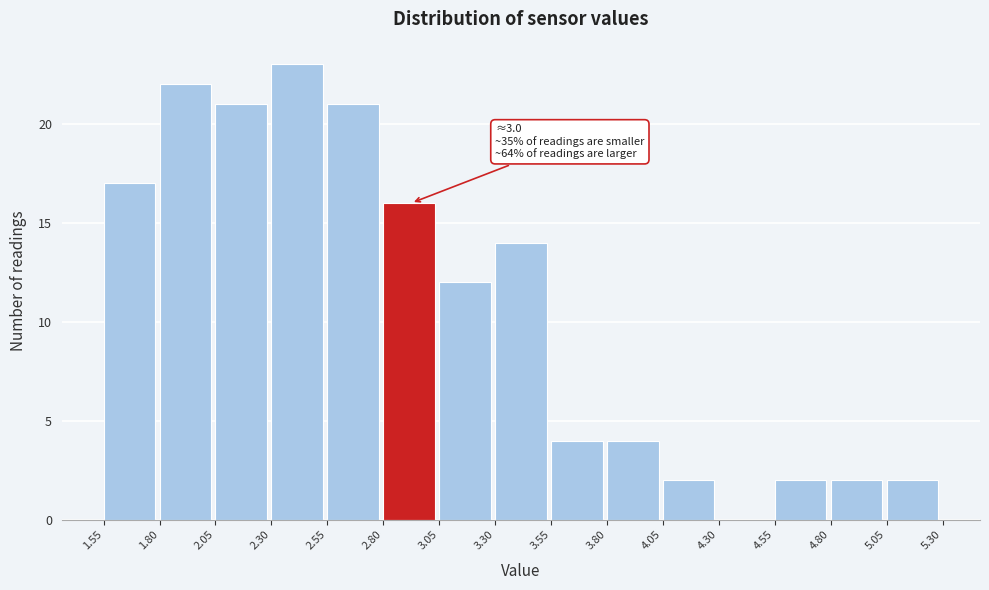

Which range on the x-axis has the tallest bar?

2.30 to 2.55